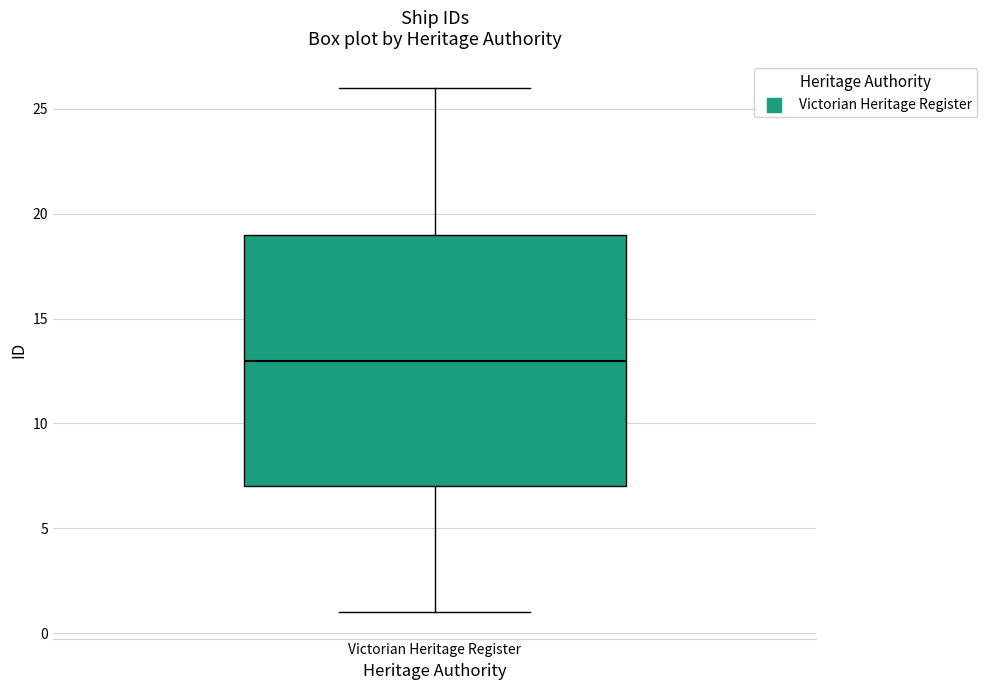

Read this box plot against the y-axis: the position of the median line, the range covered by the box, and the ends of both whiskers. The values are not printed on the chart, so give them approximately, as read against the axis.

median 13, box 7 to 19, whiskers 1 to 26